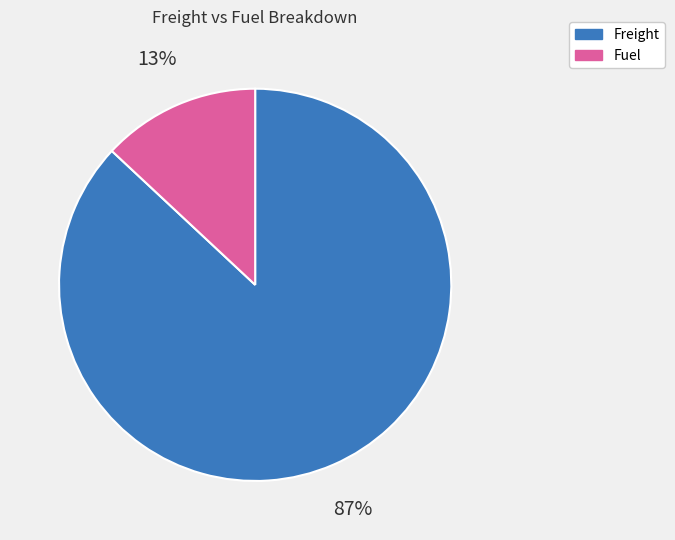

How many segments does this pie chart have?

2